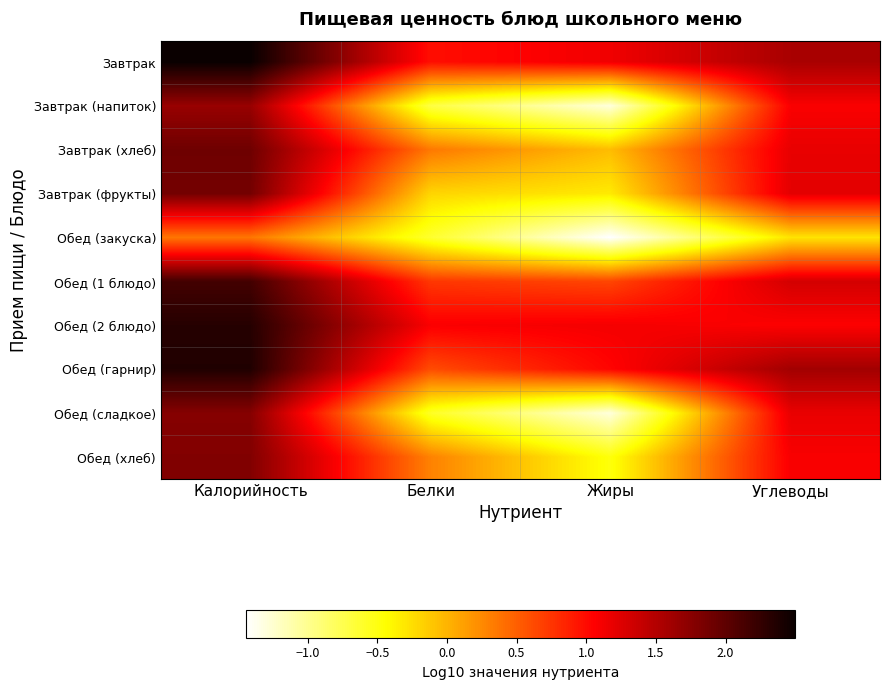

What is the maximum value shown in the chart?

2.5